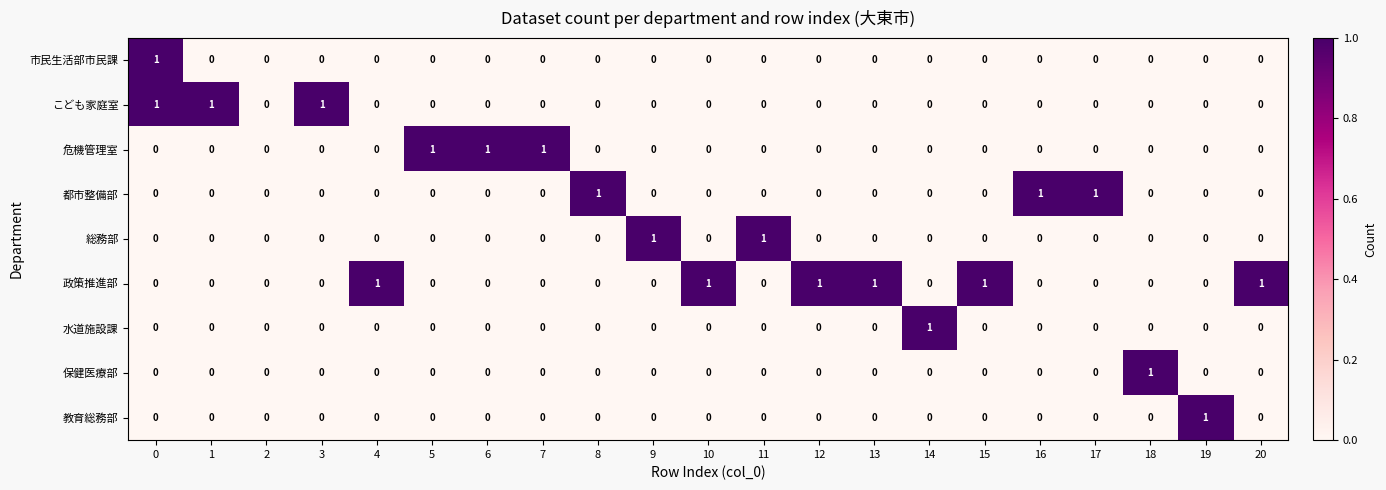

Between 2 and 5, which series saw the biggest shift?

危機管理室